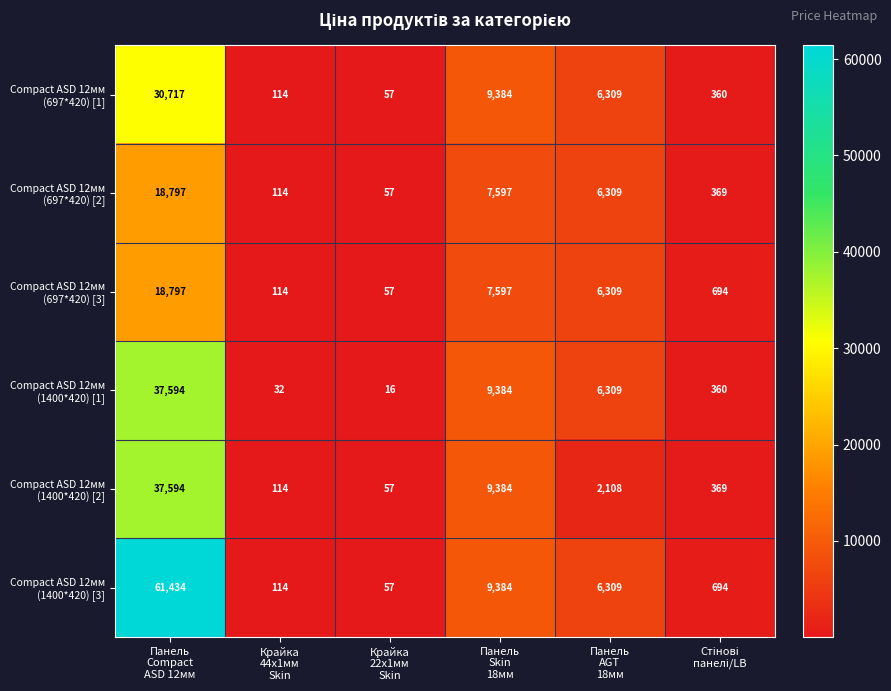

How many series are shown in this chart?

6